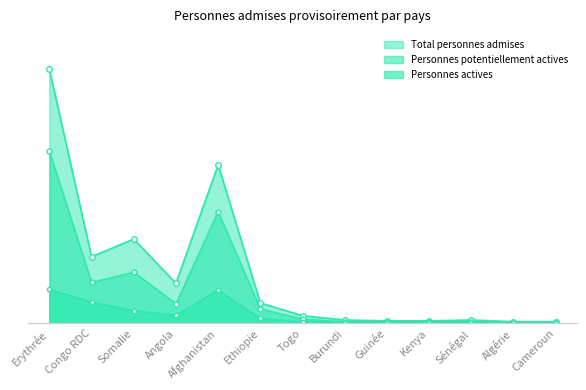

Which series has the largest total across all categories?

Total personnes admises